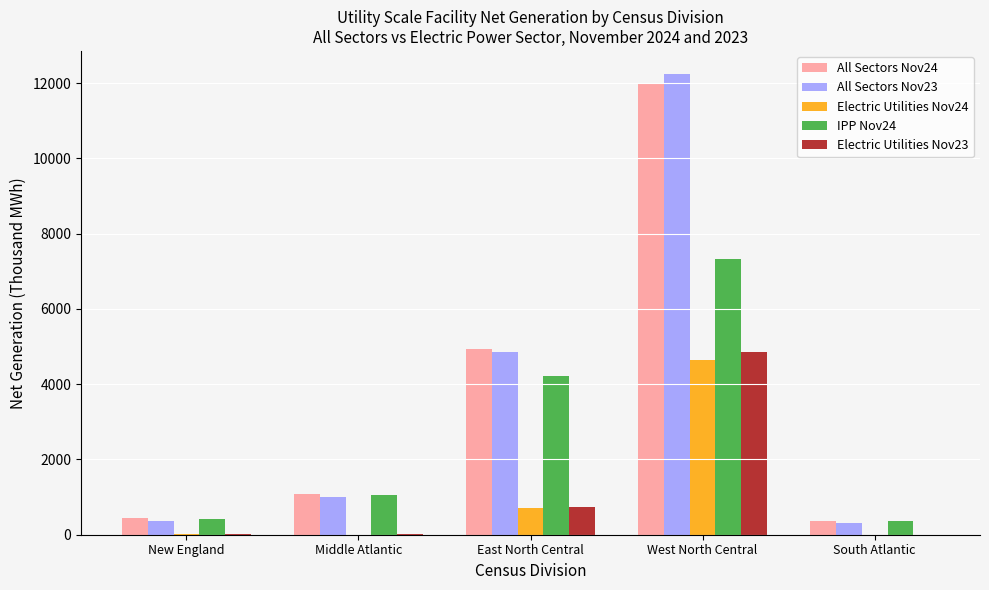

At which category is the sum across all series the highest?

West North Central